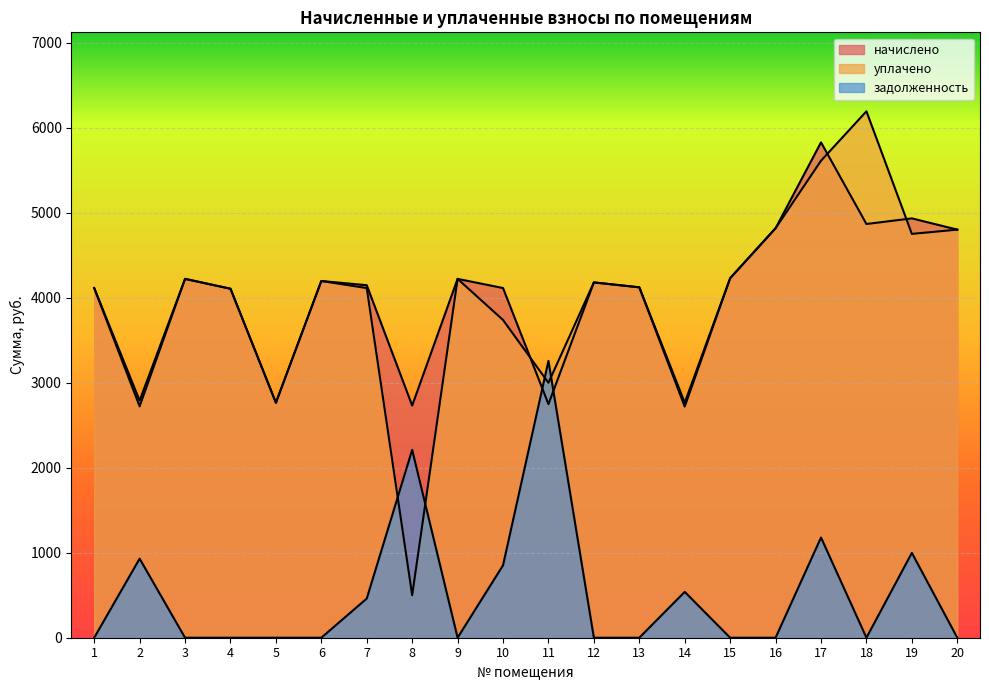

Where is the first local minimum for уплачено?

2